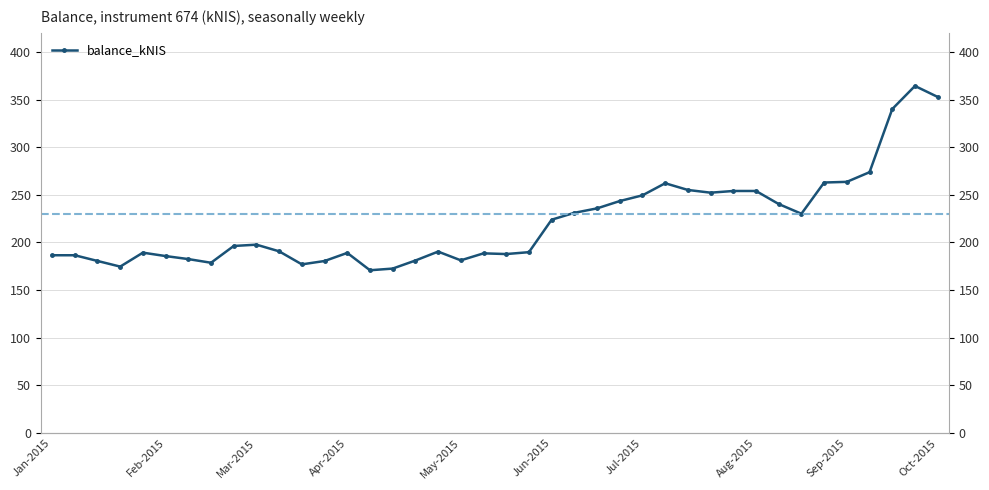

How many interior local peaks (higher than both neighbors) does the data have?

7